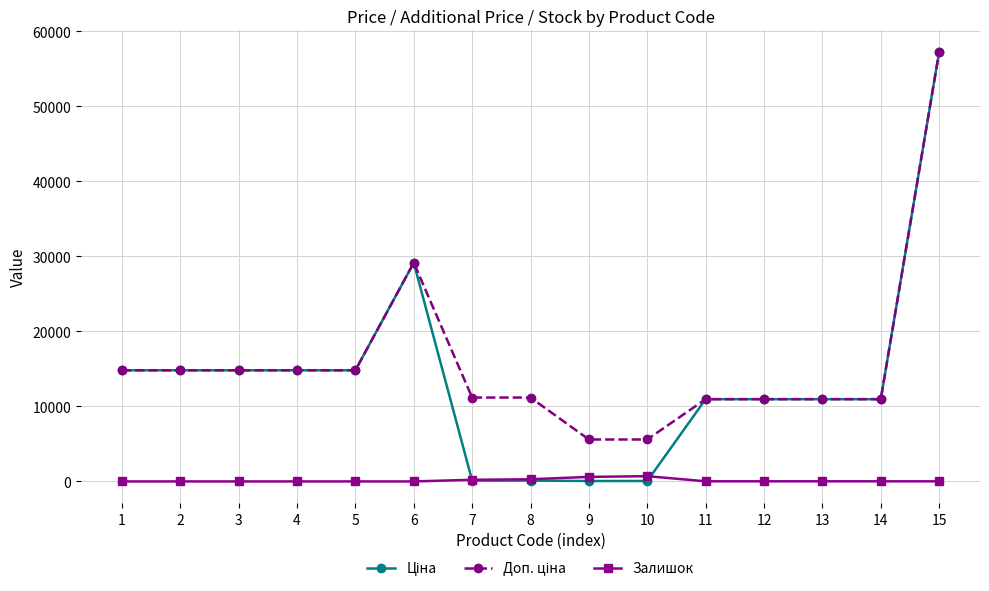

Does the chart have visible grid lines?

Yes